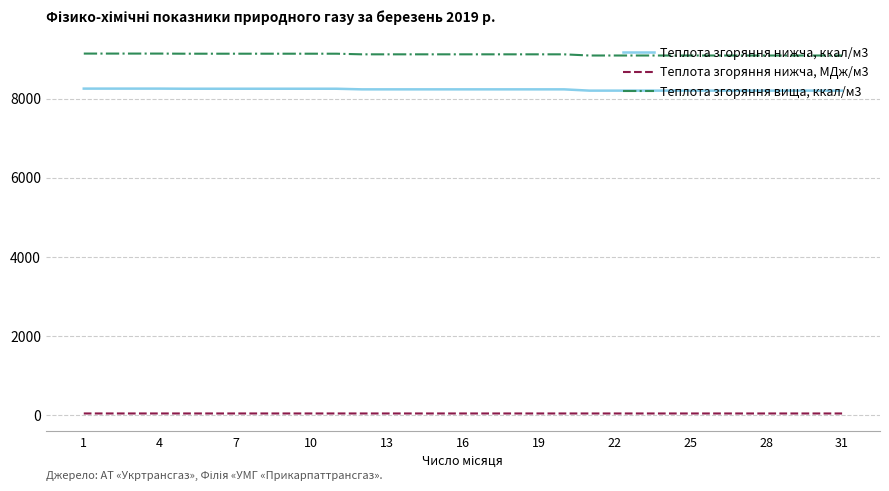

Which series has the largest total across all categories?

Теплота згоряння вища, ккал/м3